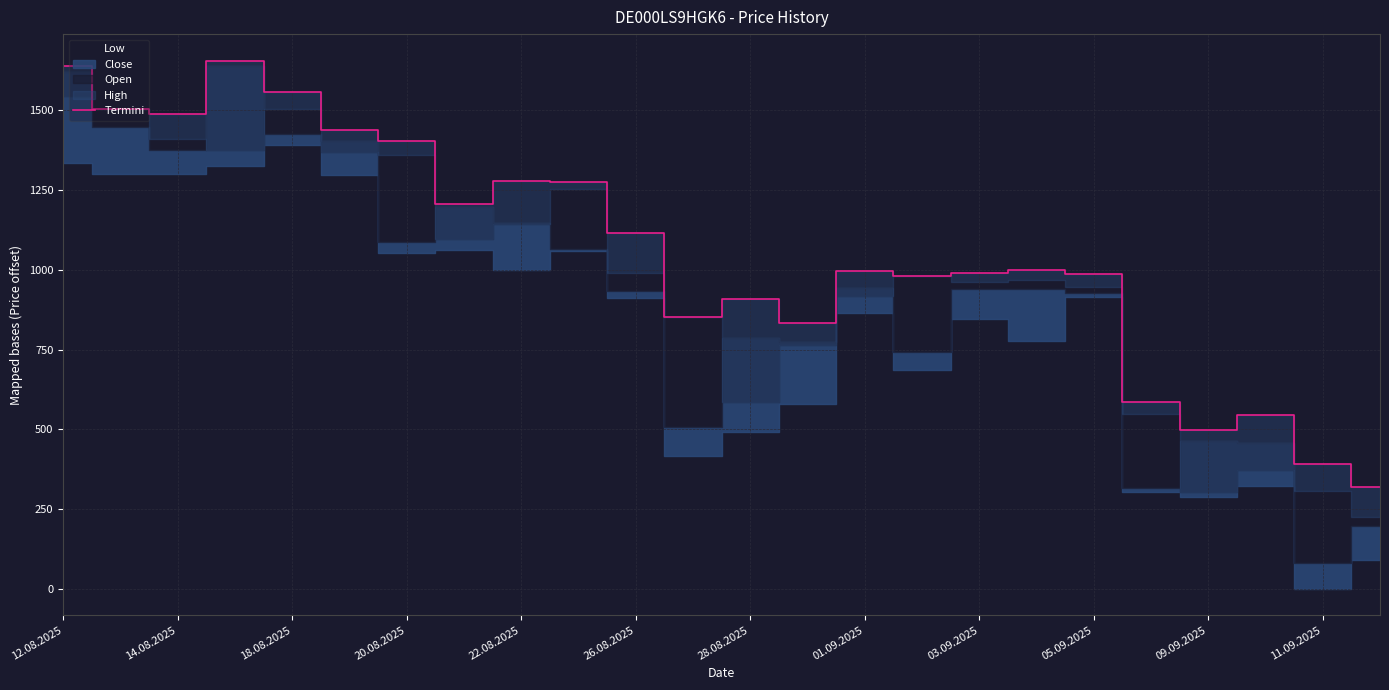

Does the chart have visible grid lines?

Yes